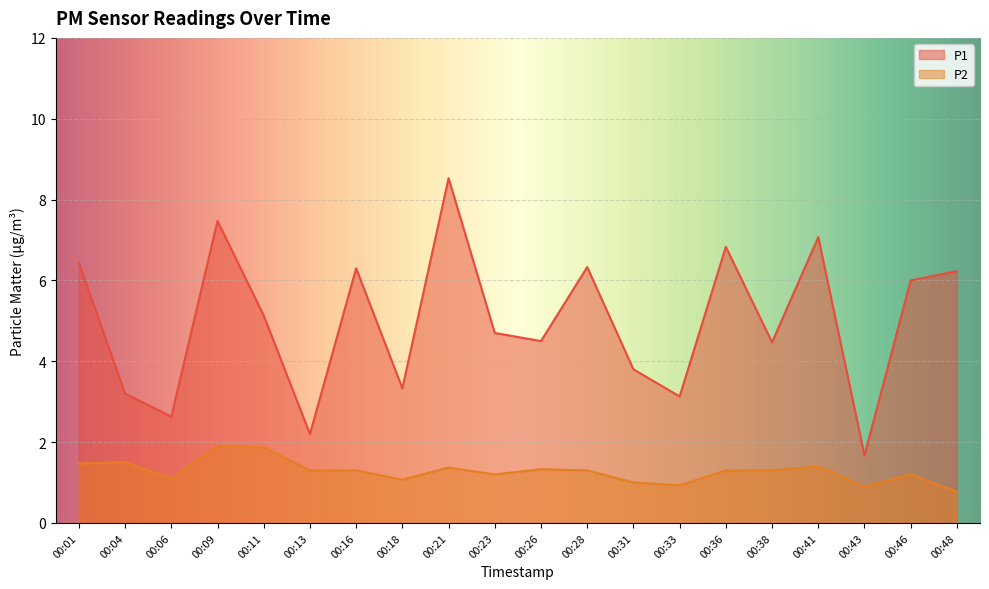

Which series has the widest spread of values?

P1